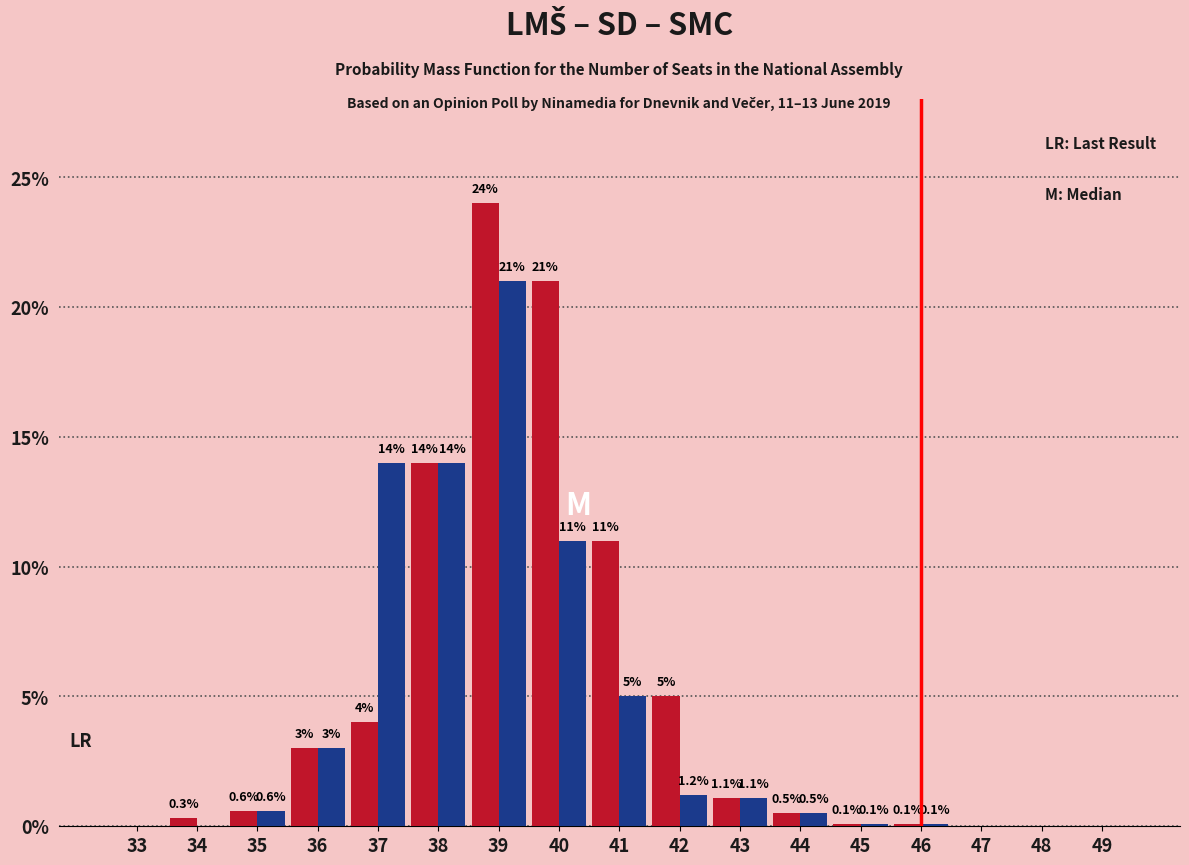

At which category is the sum across all series the highest?

39